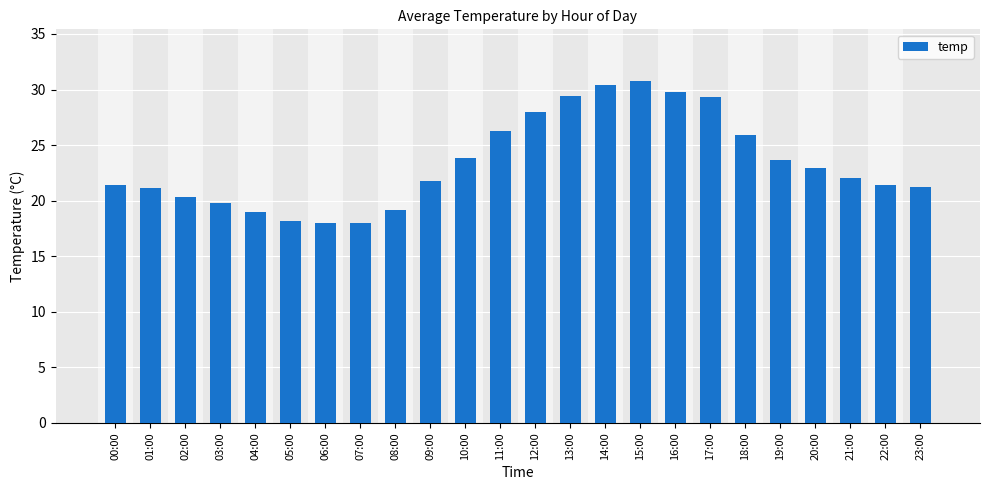

The value at 15:00 is 30.8. True or false?

True